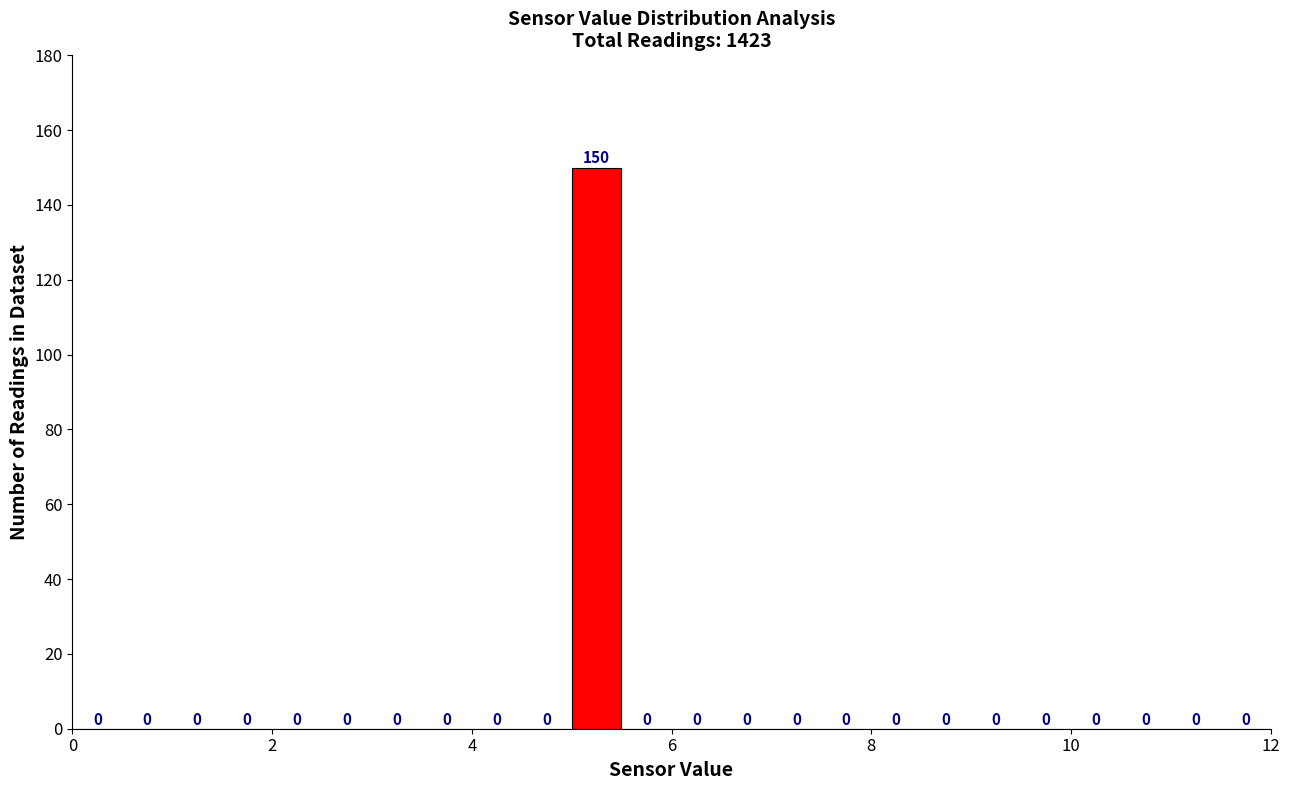

Around what value on the x-axis is the tallest bar? Give the approximate position of its centre, as read against the axis.

5.2